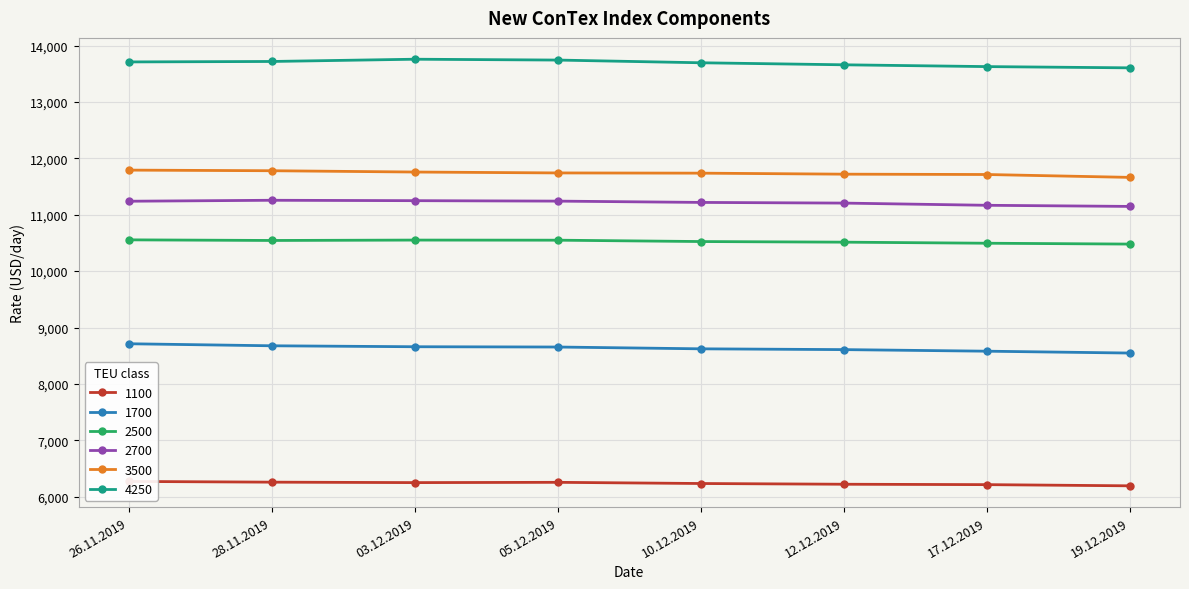

What position from the right is 12.12.2019?

3